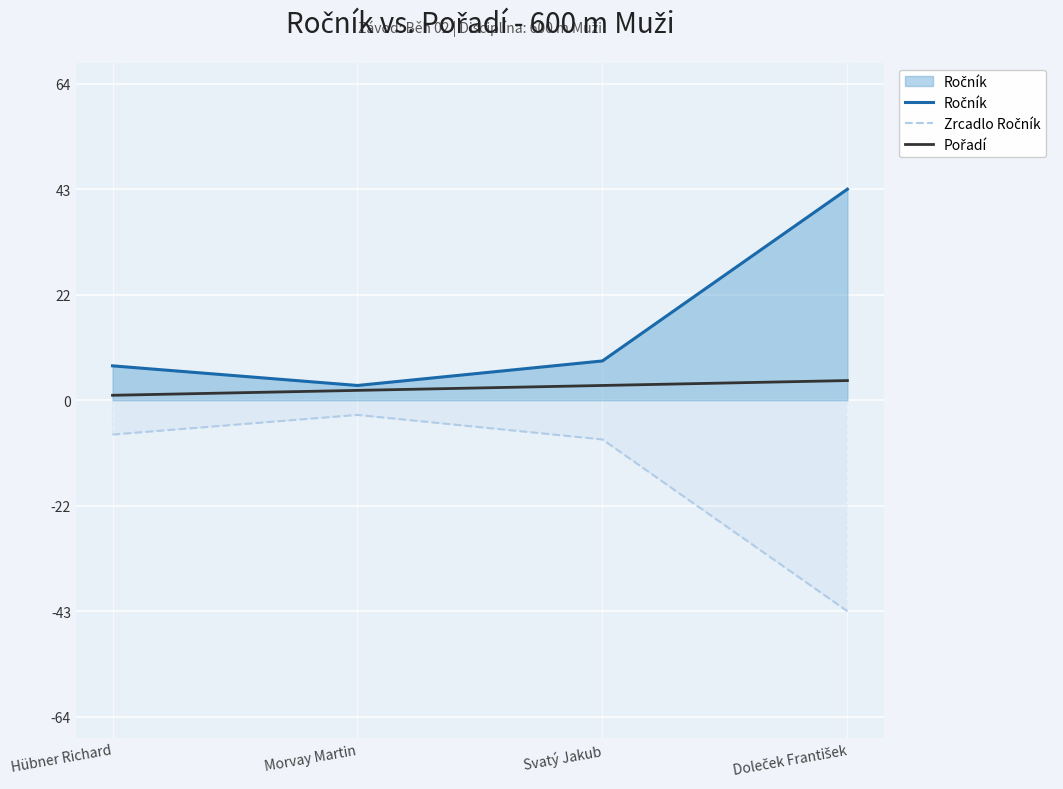

Which category has the lowest value across all series?

Doleček František